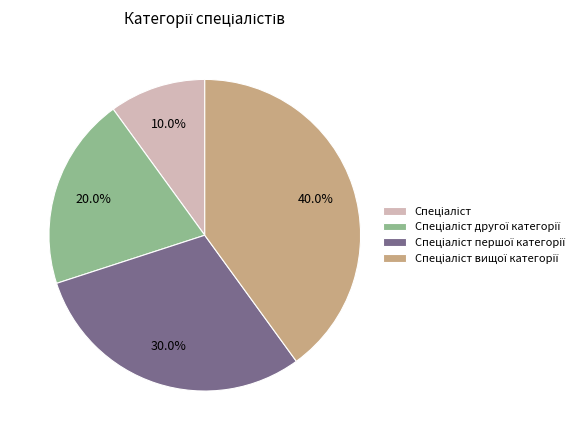

Is there any slice that represents more than half of the pie?

No